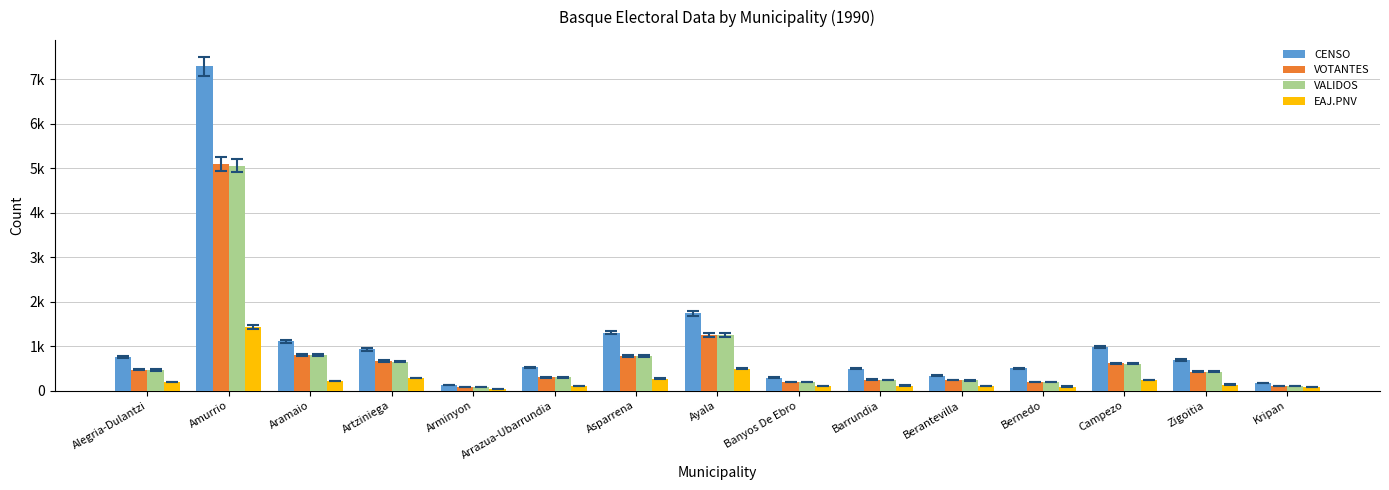

What is the difference between the highest and lowest values at Campezo?

744